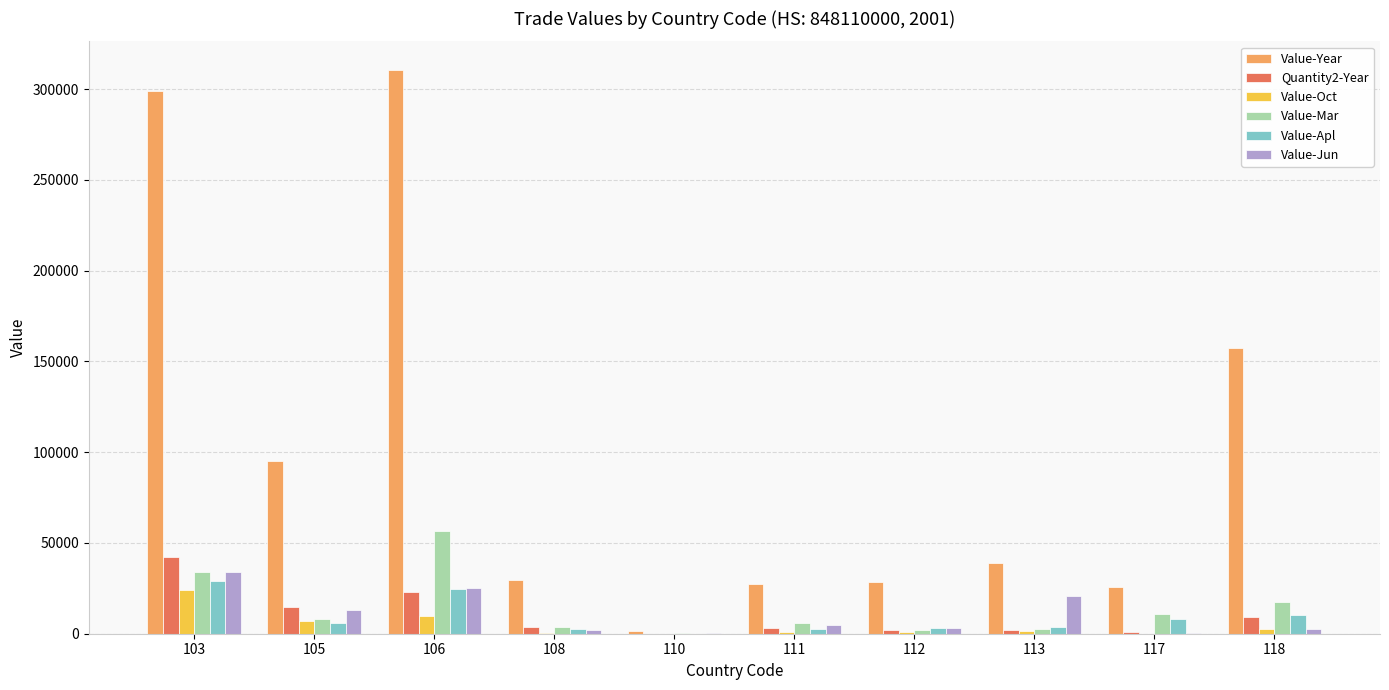

How many data points does each series have?

10